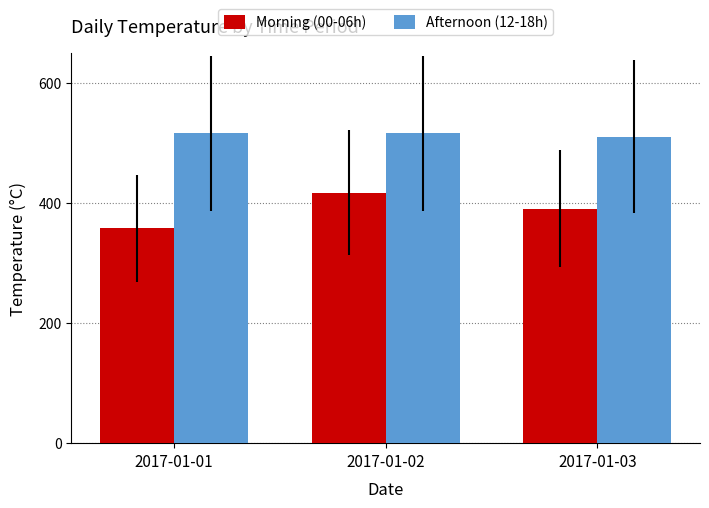

Which series changed the most between 2017-01-01 and 2017-01-02?

Morning (00-06h)